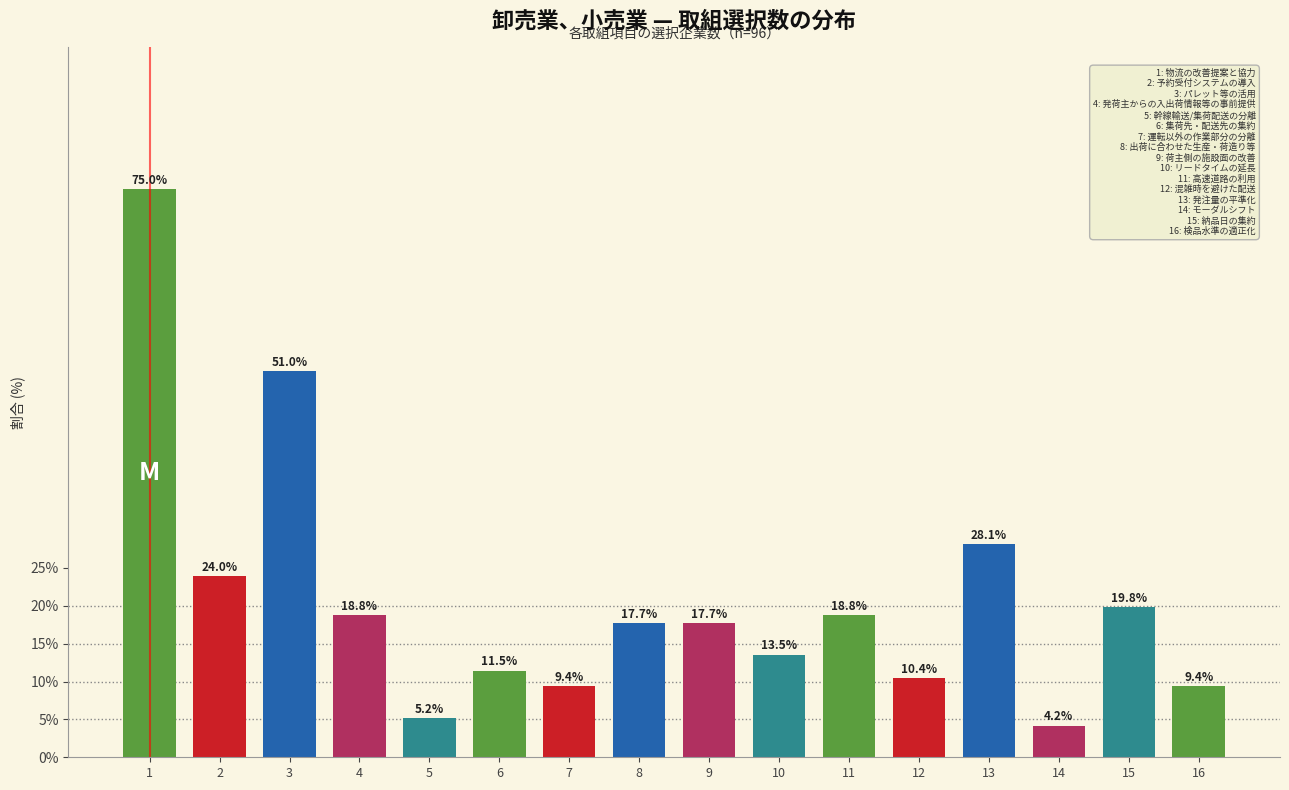

Reading left to right, extract all data points from this chart.

1=75.0	2=24.0	3=51.0	4=18.8	5=5.2	6=11.5	7=9.4	8=17.7	9=17.7	10=13.5	11=18.8	12=10.4	13=28.1	14=4.2	15=19.8	16=9.4